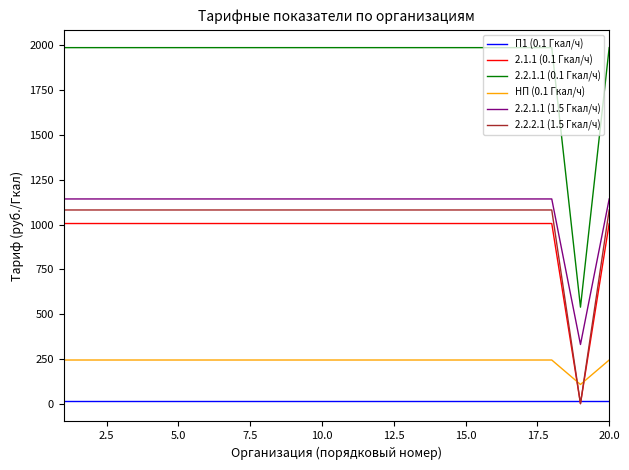

True or false: 2.2.1.1 (0.1 Гкал/ч) and 2.1.1 (0.1 Гкал/ч) cross at least once.

False